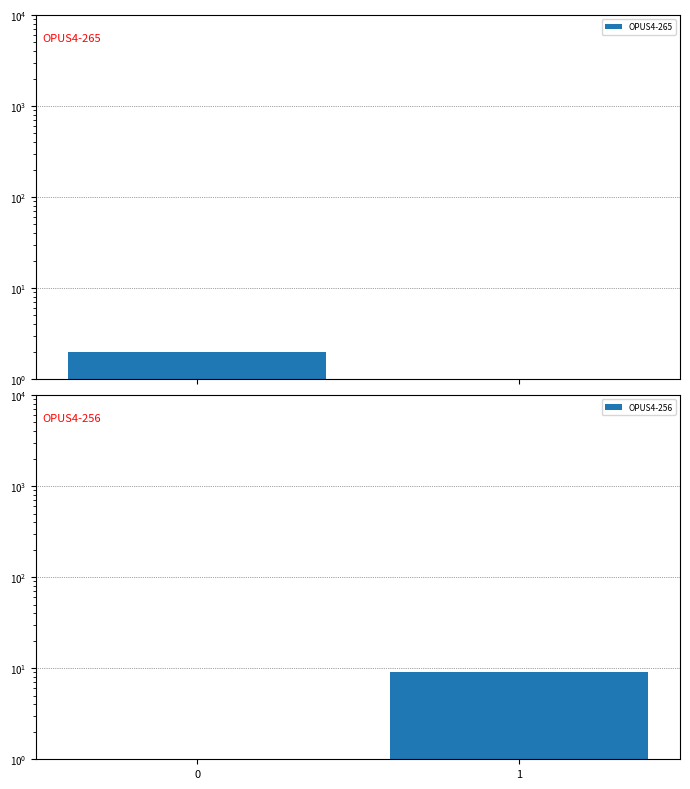

Which series has the largest total across all categories?

OPUS4-256